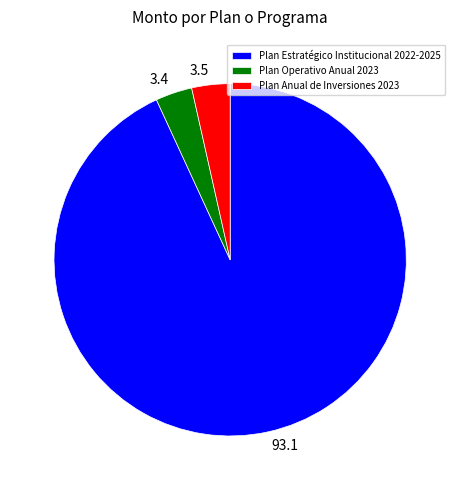

What is the ratio of the value at Plan Estratégico Institucional 2022-2025 to the value at Plan Operativo Anual 2023?

27.7